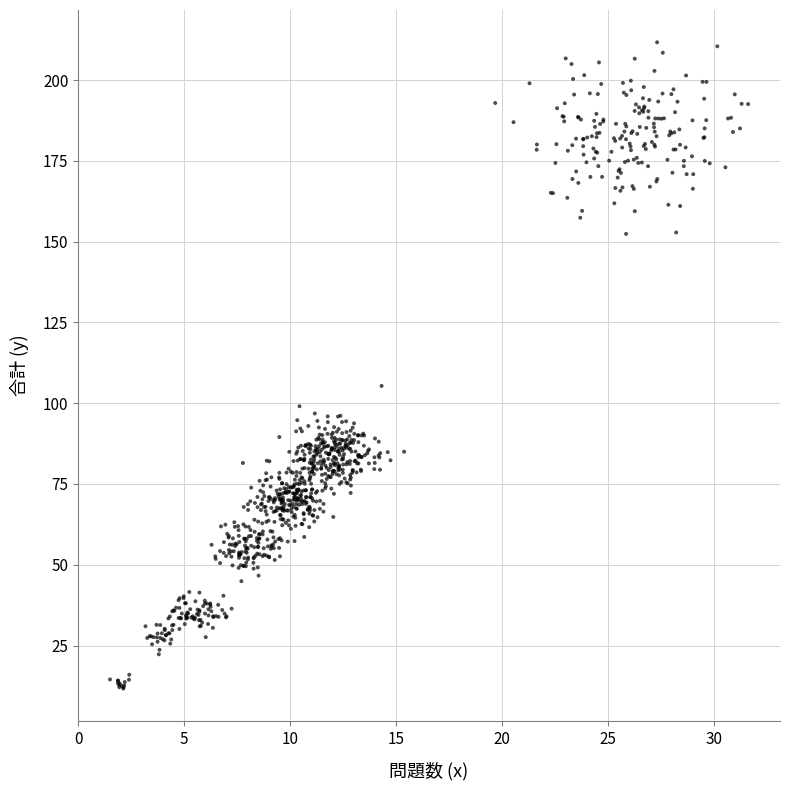

What is the range of X values (max minus min)?

30.1